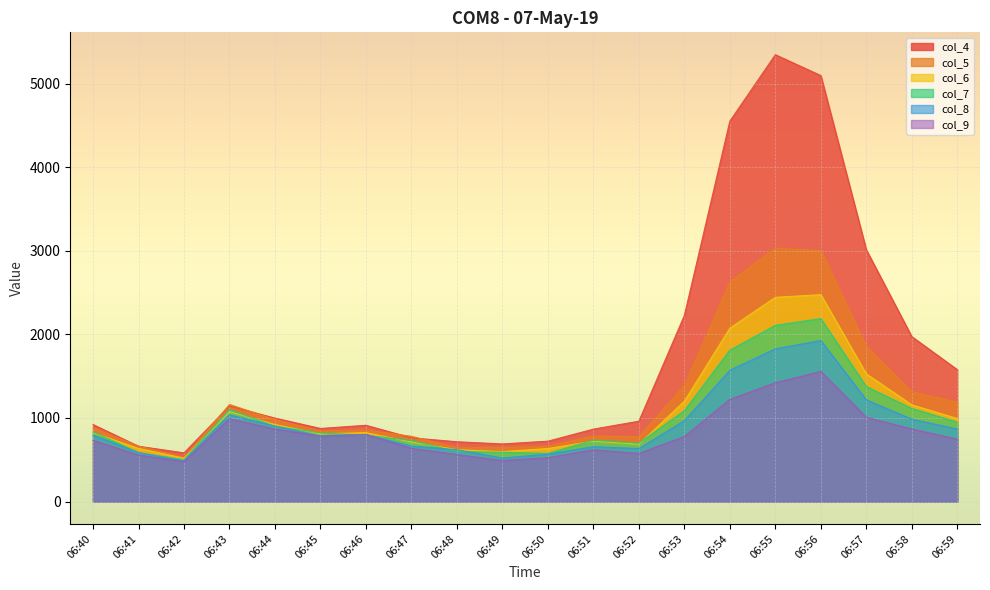

What is the smallest value displayed?

476